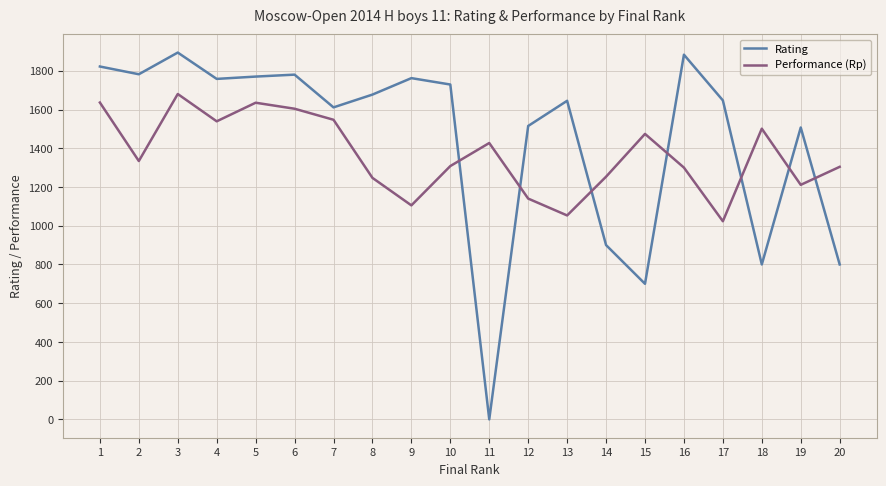

What is the difference between the maximum and minimum values in the Rating series?

1894